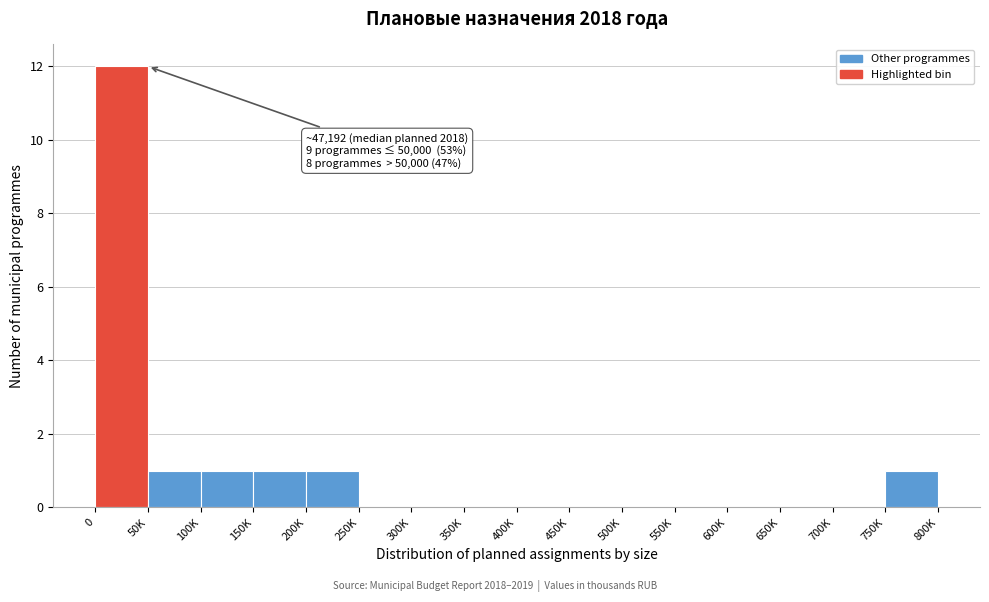

Reading left to right, extract all data points from this chart.

0=12	50K=1	100K=1	150K=1	200K=1	250K=0	300K=0	350K=0	400K=0	450K=0	500K=0	550K=0	600K=0	650K=0	700K=0	750K=1